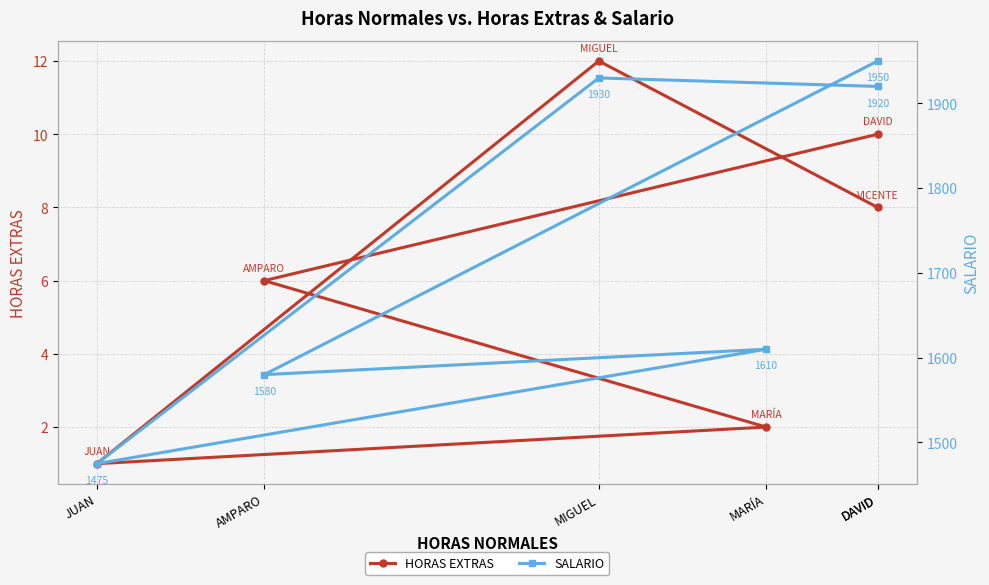

At which label is SALARIO closest to 1712?

MARÍA